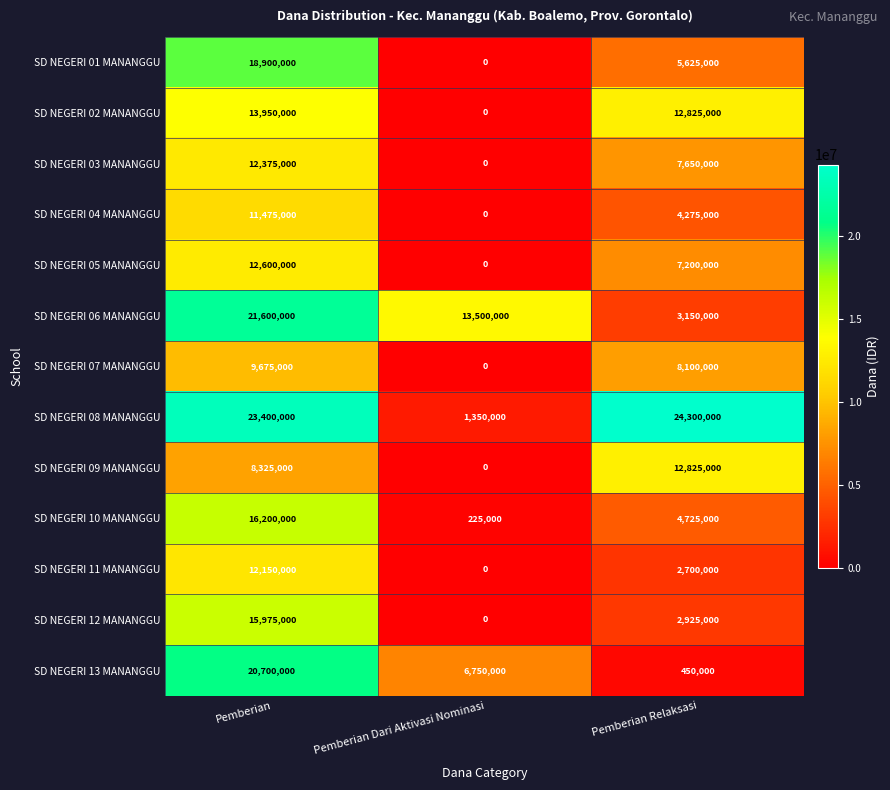

List the series in order of their peak value, highest first.

SD NEGERI 08 MANANGGU, SD NEGERI 06 MANANGGU, SD NEGERI 13 MANANGGU, SD NEGERI 01 MANANGGU, SD NEGERI 10 MANANGGU, SD NEGERI 12 MANANGGU, SD NEGERI 02 MANANGGU, SD NEGERI 09 MANANGGU, SD NEGERI 05 MANANGGU, SD NEGERI 03 MANANGGU, SD NEGERI 11 MANANGGU, SD NEGERI 04 MANANGGU, SD NEGERI 07 MANANGGU